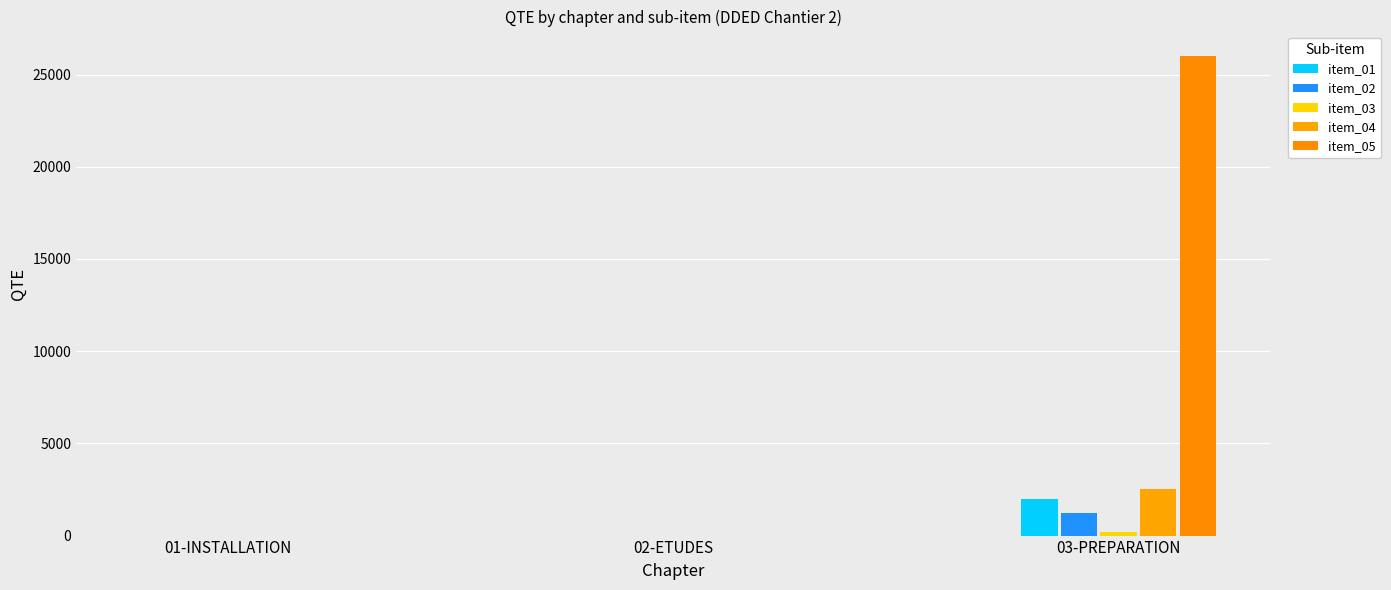

What is the difference between the item_03 values at 03-PREPARATION and 02-ETUDES?

199.0